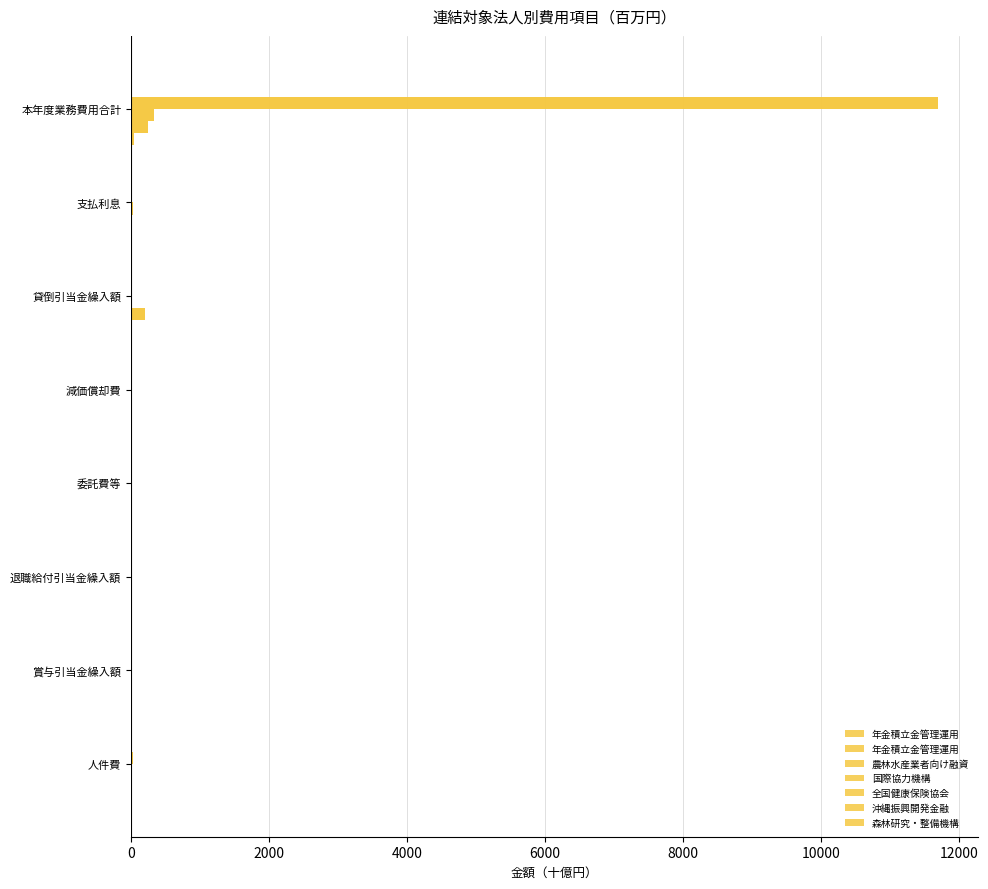

At how many categories does at least one series exceed 3673?

1